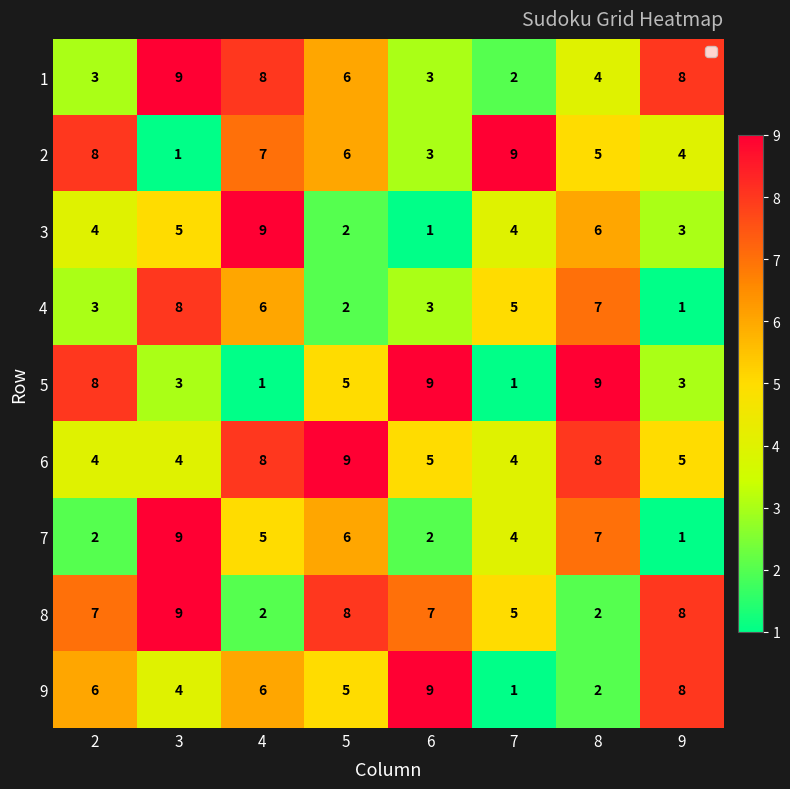

How many distinct data groups are displayed?

9